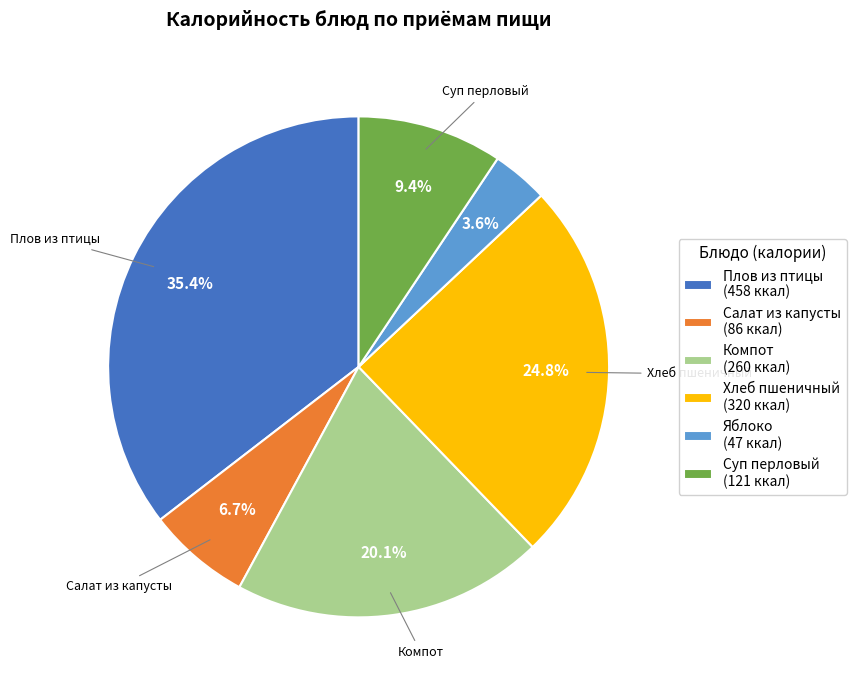

Approximately how many times larger is the value at Салат из капусты (86 ккал) compared to Суп перловый (121 ккал)?

0.7